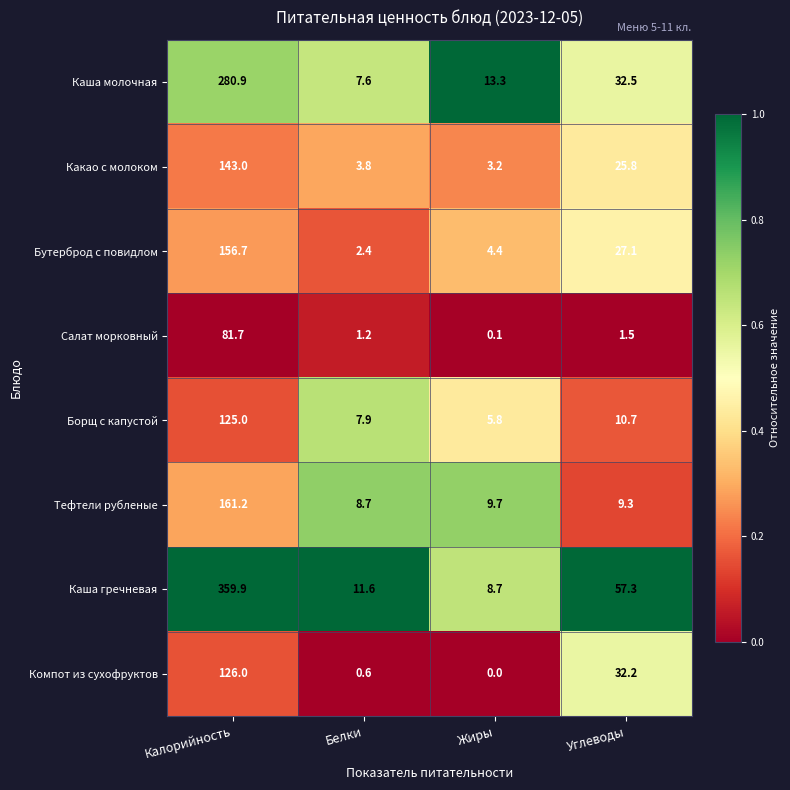

What is the sum of all Какао с молоком values?

175.8